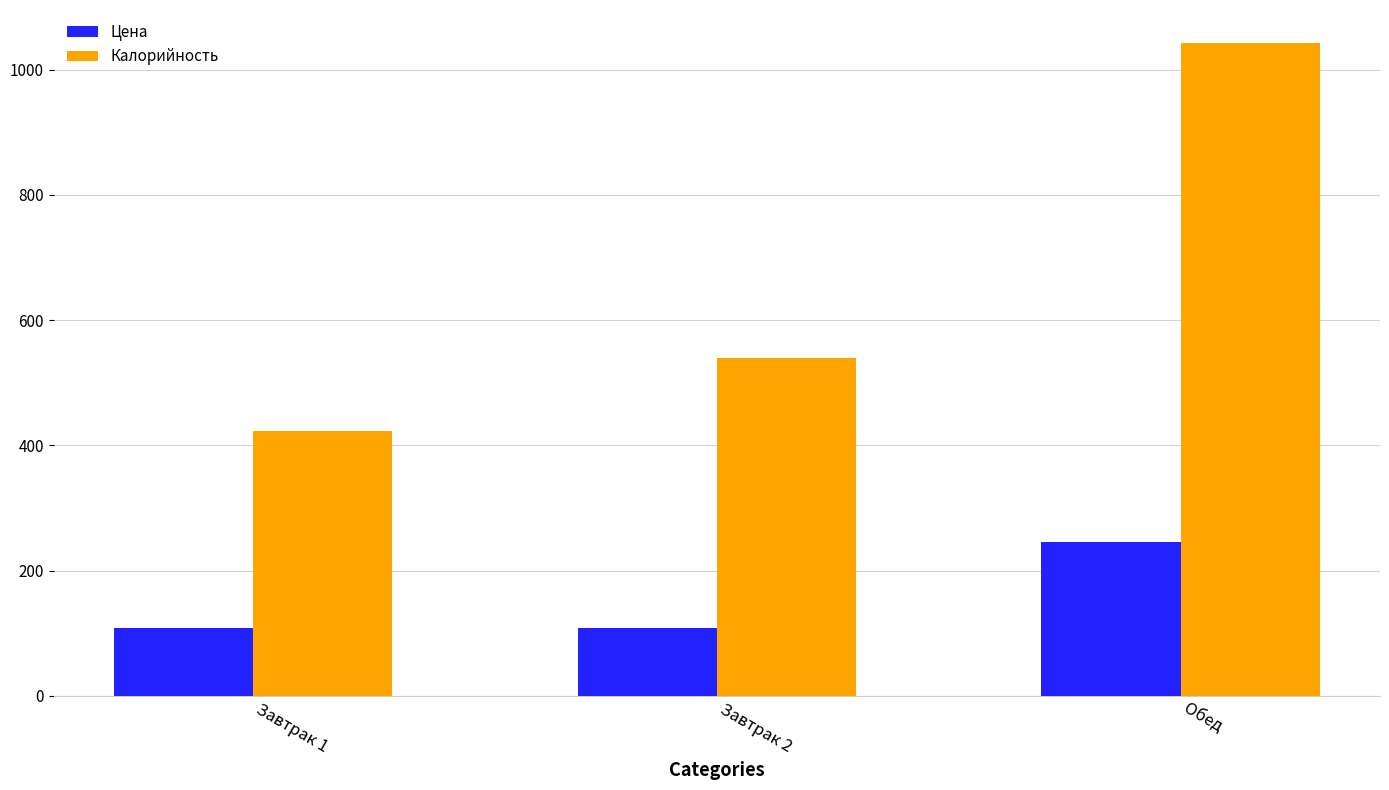

Where does the Калорийность series first go above 539?

Завтрак 2